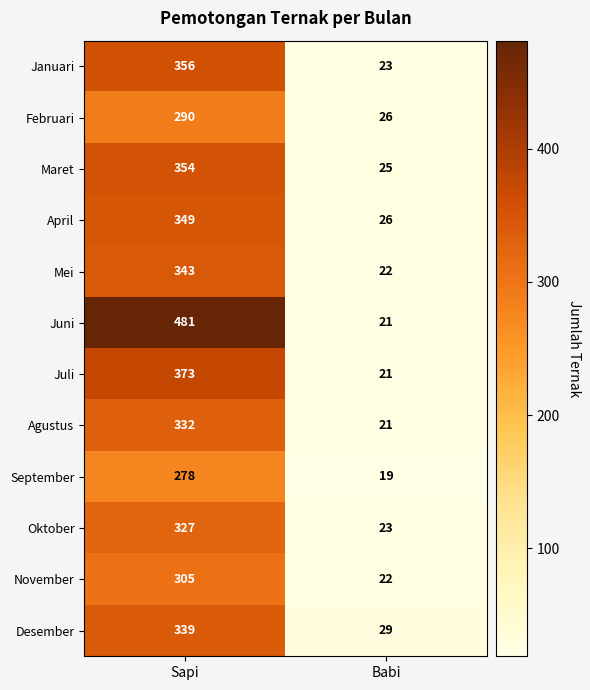

What is the difference between the maximum and minimum values in the April series?

323